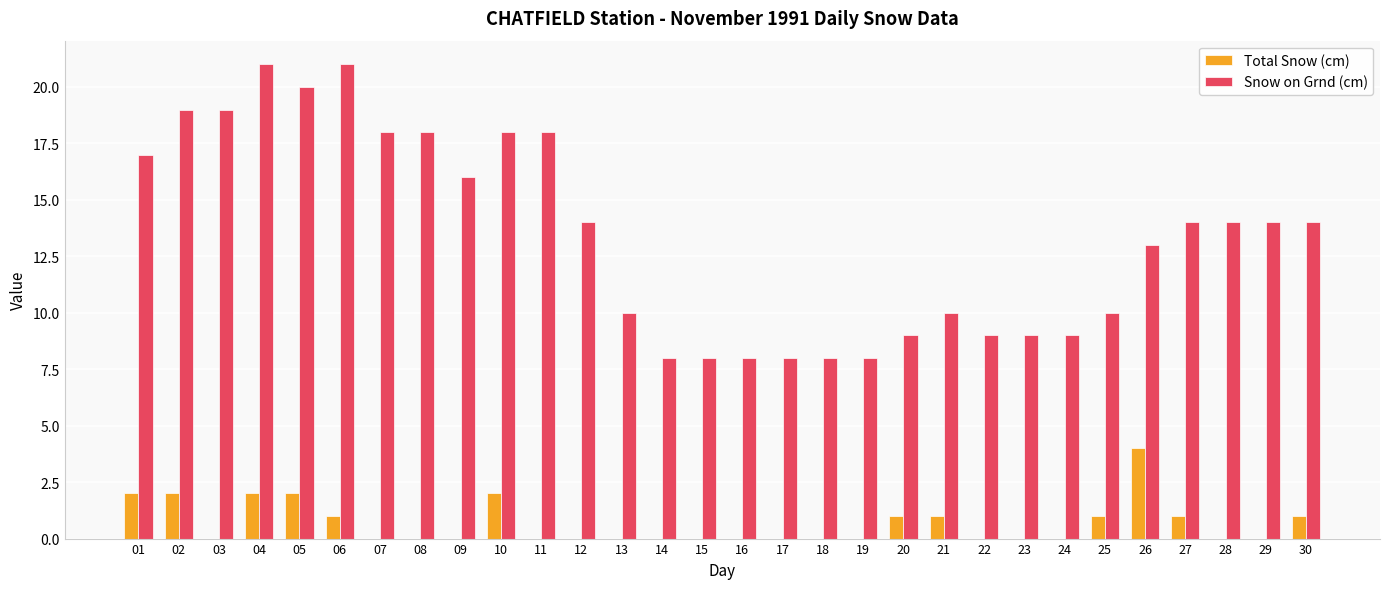

What are all the series names shown in the legend?

Total Snow (cm), Snow on Grnd (cm)